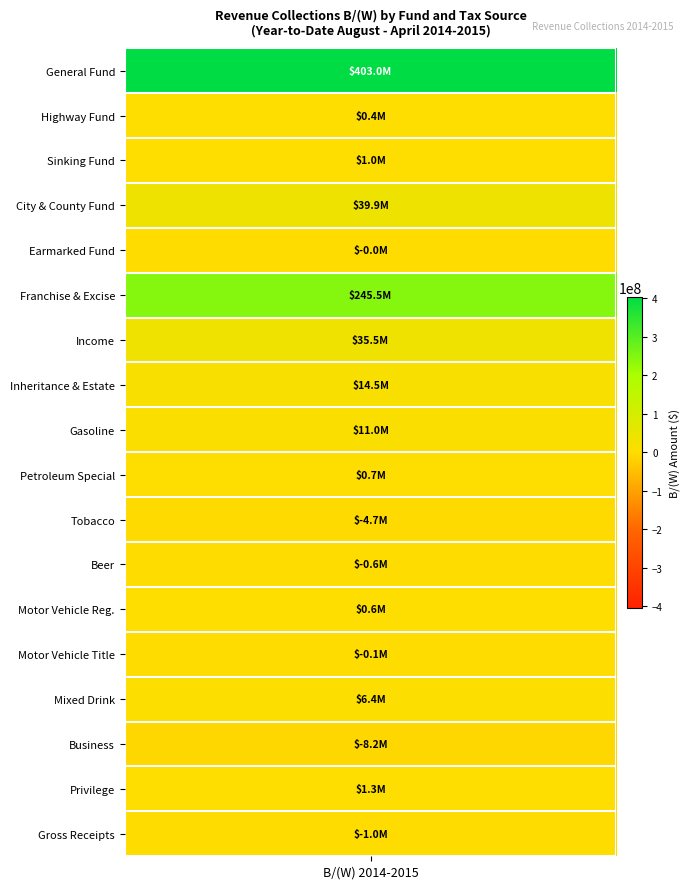

At how many categories does at least one series exceed 157396498?

1